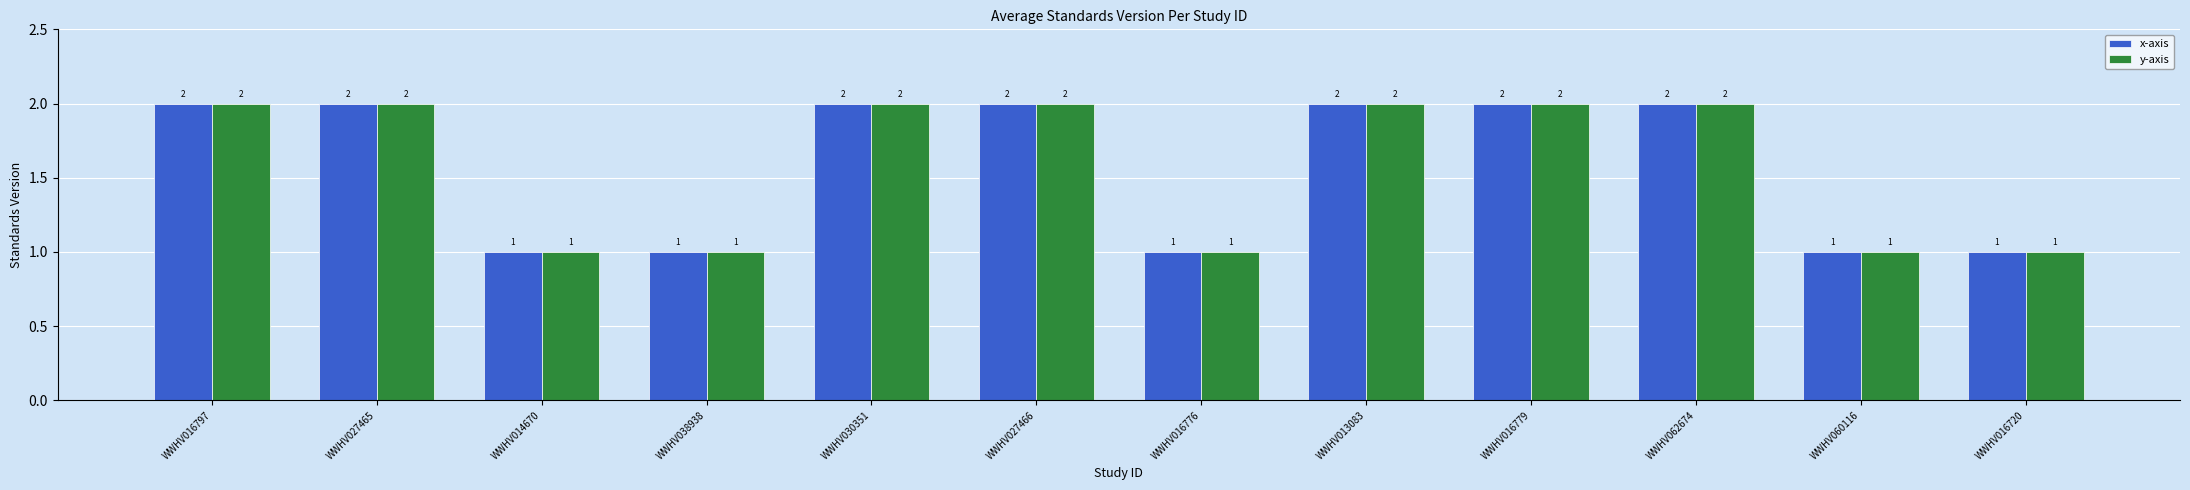

Reading left to right, transcribe all the data shown in this chart.

x-axis: 2	2	1	1	2	2	1	2	2	2	1	1
y-axis: 2	2	1	1	2	2	1	2	2	2	1	1